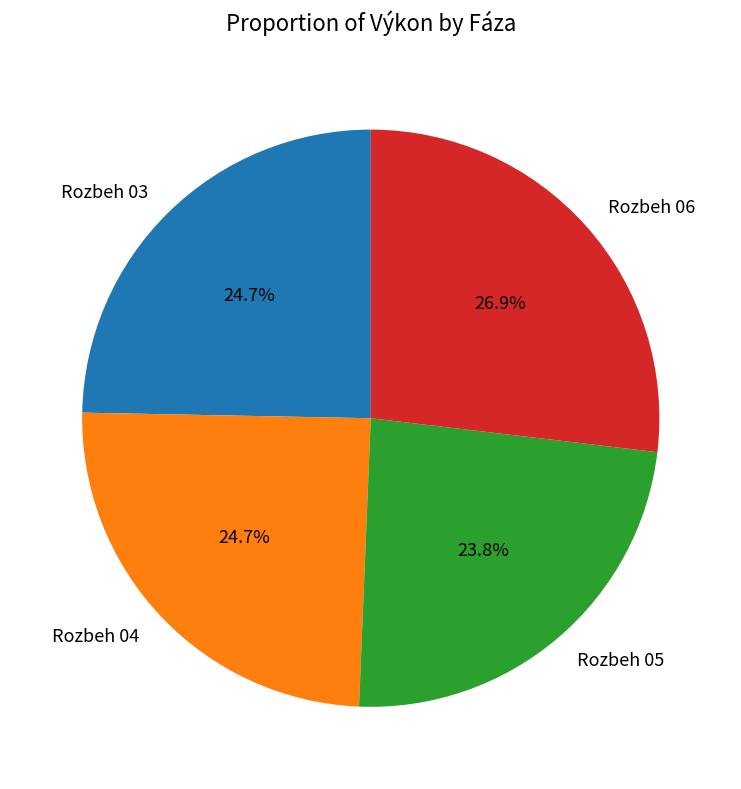

Which category has the biggest portion of the pie?

Rozbeh 06